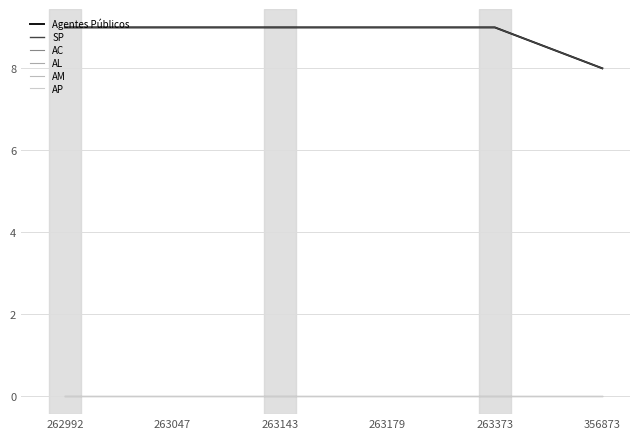

Which series has the largest total across all categories?

Agentes Públicos